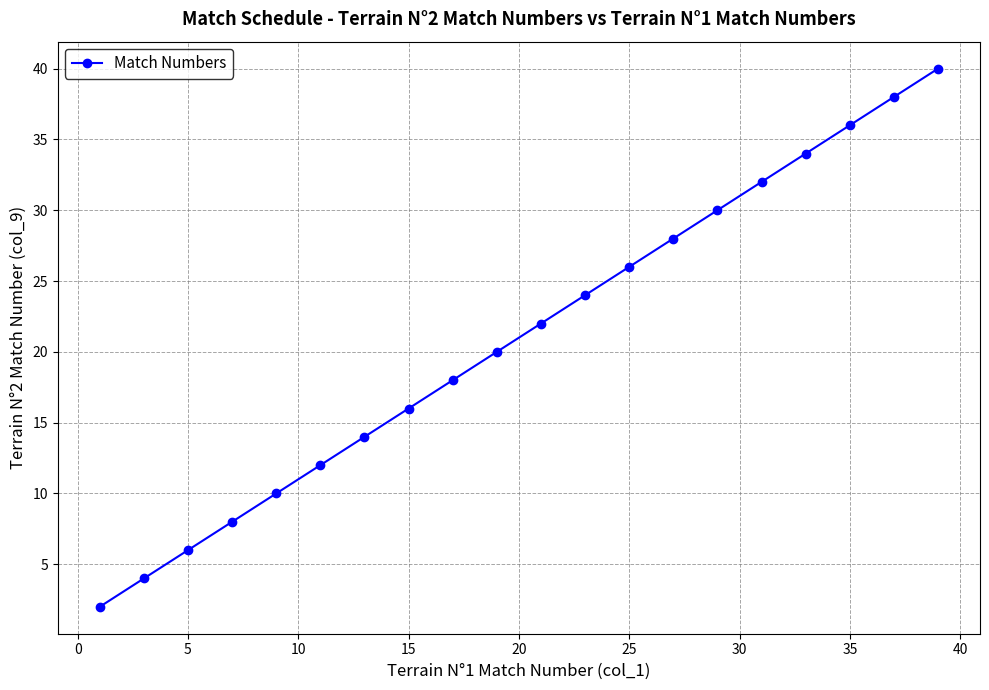

Does the chart have visible grid lines?

Yes